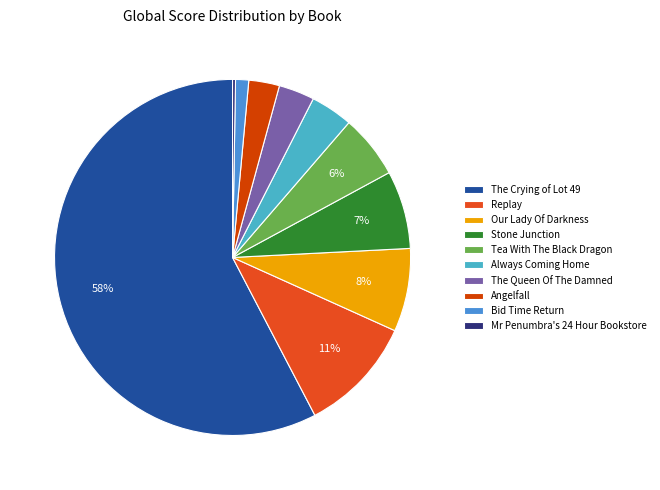

What portion of the pie excludes Always Coming Home?

96.2%